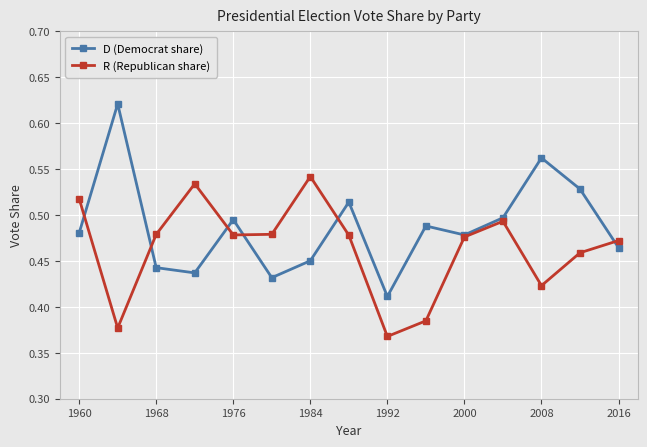

List the series in order of their overall mean, lowest first.

R (Republican share), D (Democrat share)